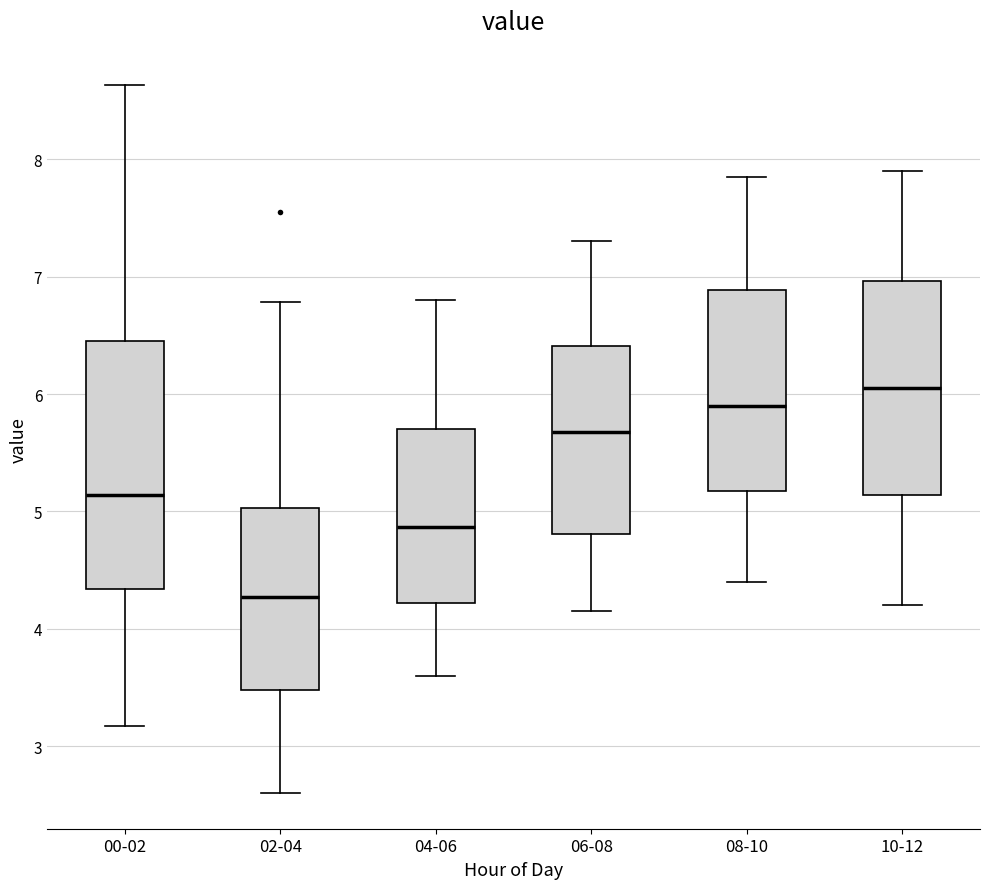

Reading left to right, transcribe this box plot: for each box, give where its median line is, the range the box spans, and where its two whiskers end, as read against the y-axis. The values are not printed on the chart, so give them approximately, as read against the axis.

00-02: median 5.1, box 4.3 to 6.5, whiskers 3.2 to 8.6
02-04: median 4.3, box 3.5 to 5.0, whiskers 2.6 to 6.8
04-06: median 4.9, box 4.2 to 5.7, whiskers 3.6 to 6.8
06-08: median 5.7, box 4.8 to 6.4, whiskers 4.2 to 7.3
08-10: median 5.9, box 5.2 to 6.9, whiskers 4.4 to 7.9
10-12: median 6.1, box 5.1 to 7.0, whiskers 4.2 to 7.9